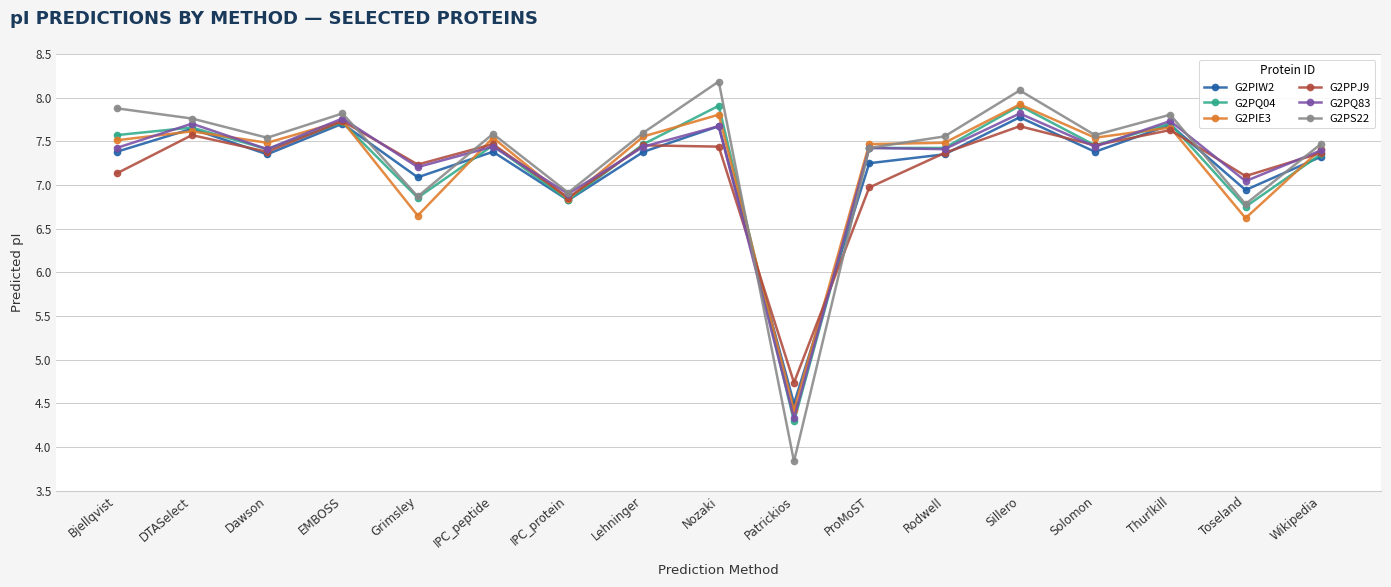

What position from the left is Toseland?

16